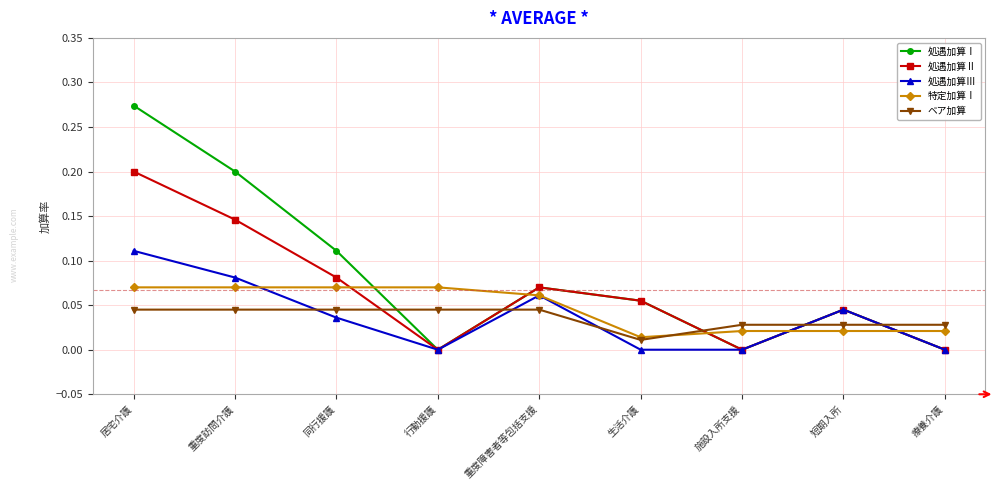

At which label does 処遇加算Ⅱ reach its peak?

居宅介護